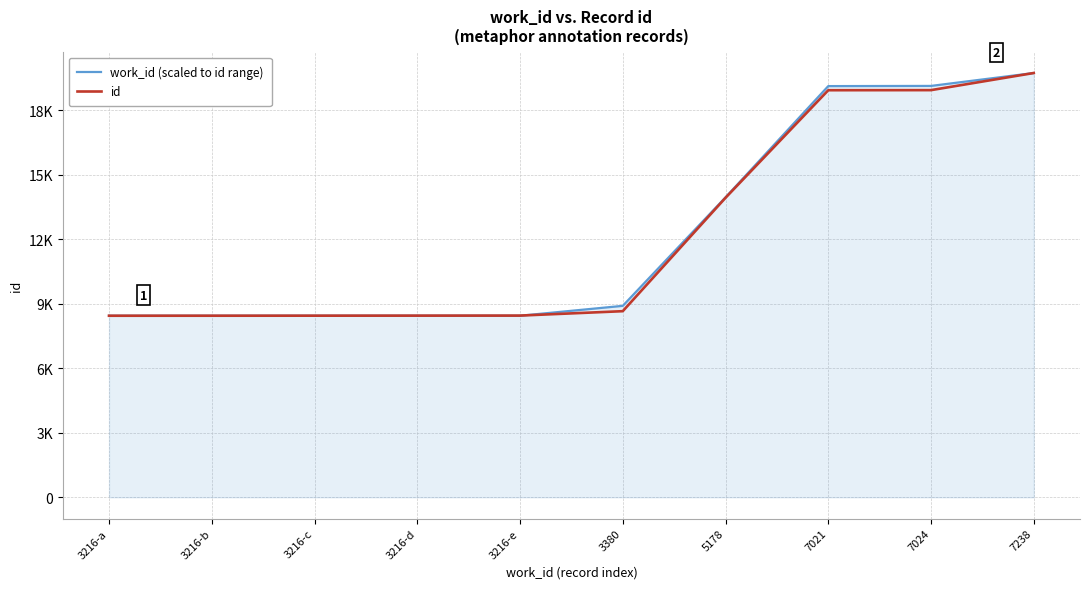

What are all the series names shown in the legend?

work_id (scaled to id range), id